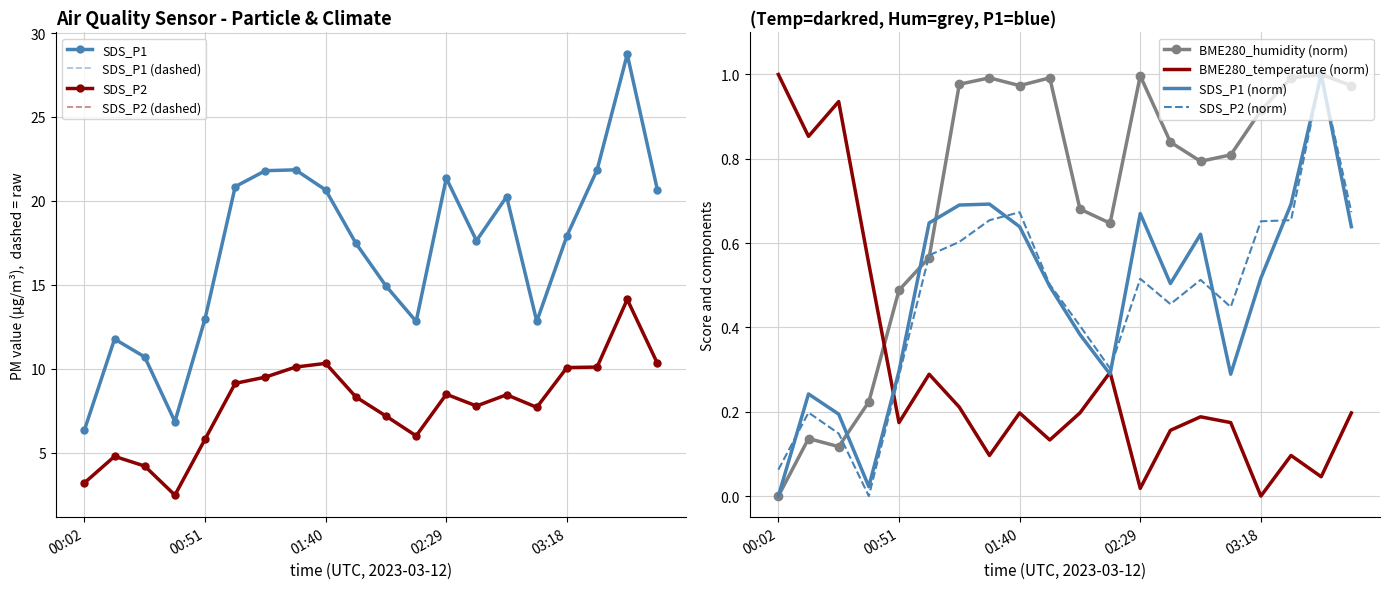

Where is SDS_P2 nearest to the value 8?

02:41